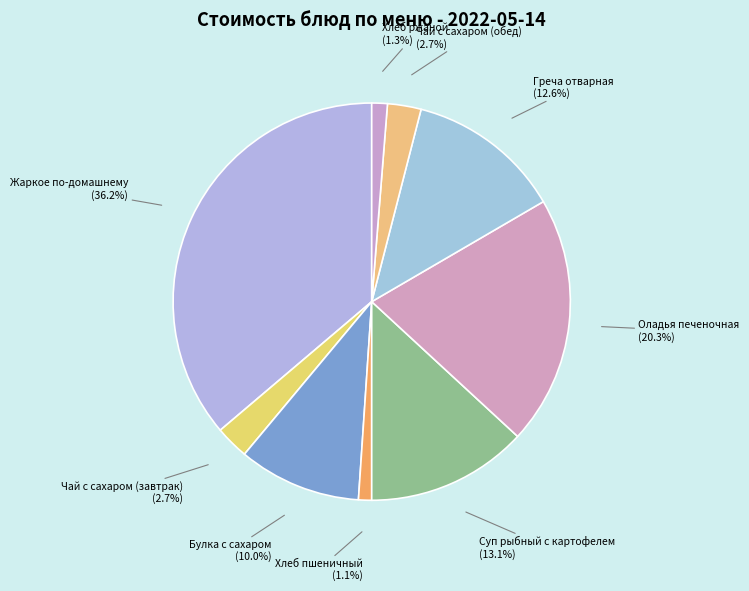

The Хлеб ржаной slice represents 11% of the pie. True or false?

False